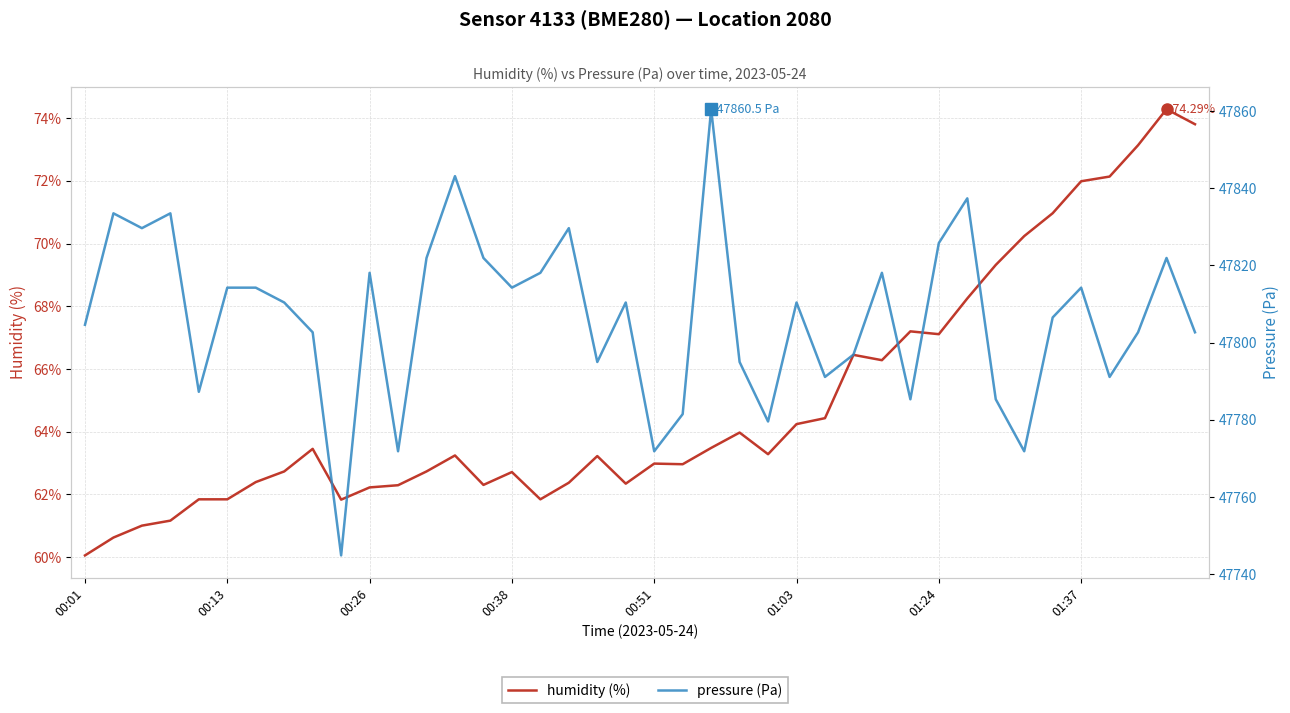

What is the difference between the maximum and minimum values in the humidity series?

14.2